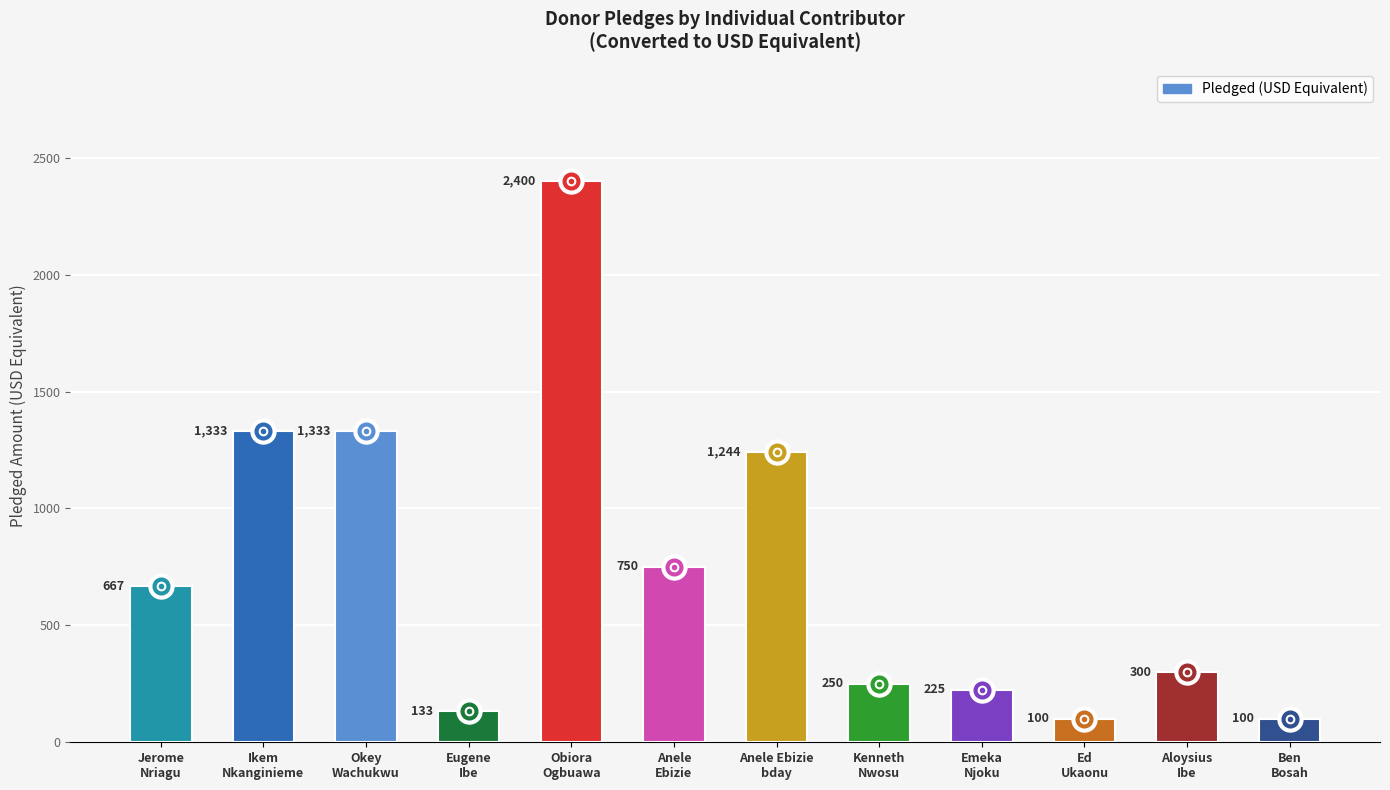

What is the label of the 12th bar from the left?

Ben
Bosah